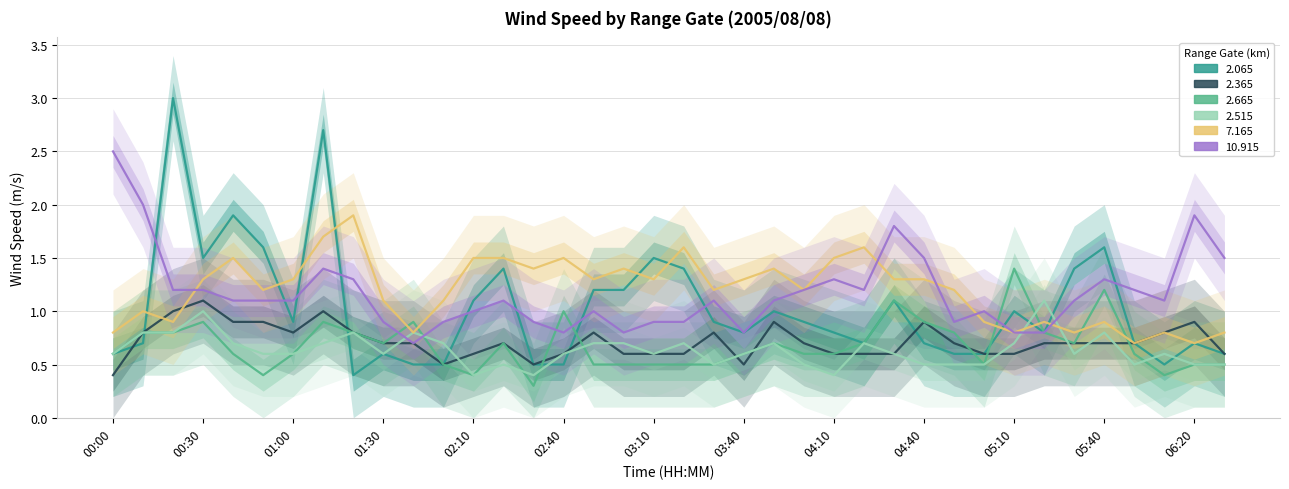

At which category does 2.665 reach its first local valley?

00:50